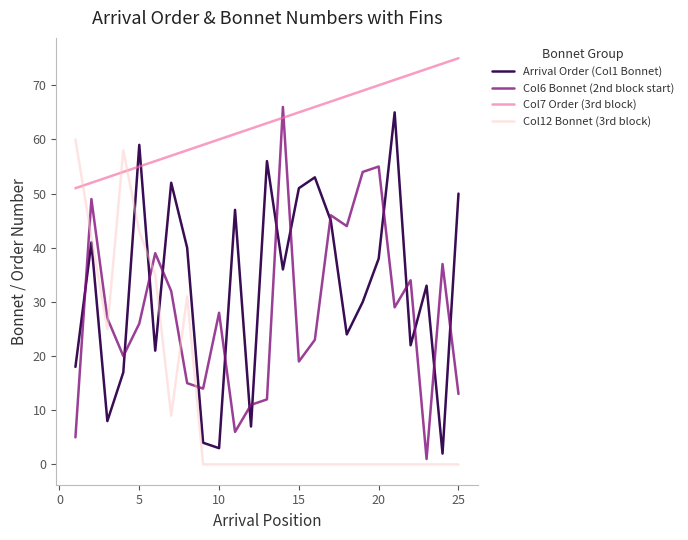

What is the maximum value shown in the chart?

75